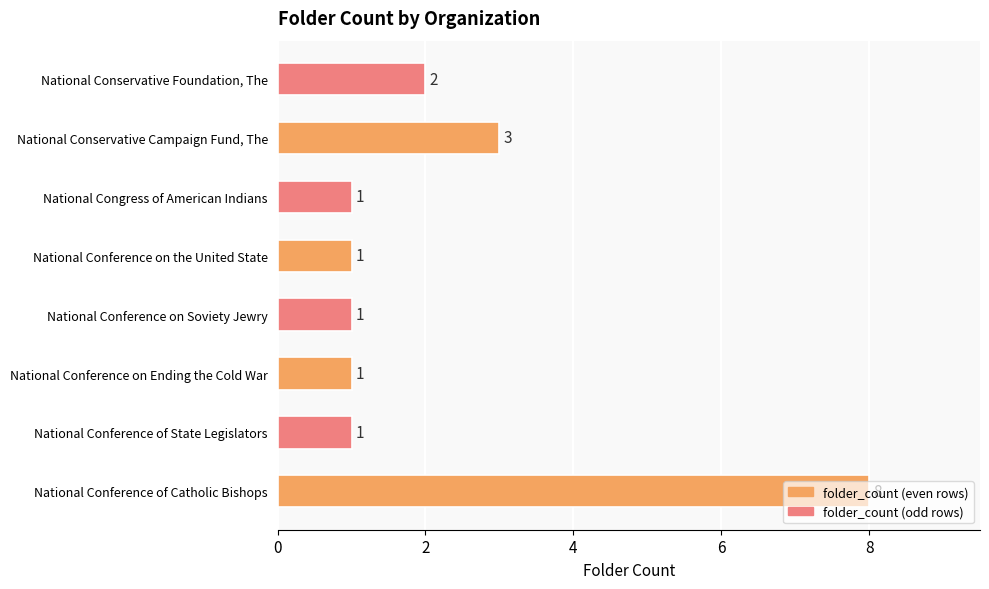

What is the difference between the maximum and minimum values?

7